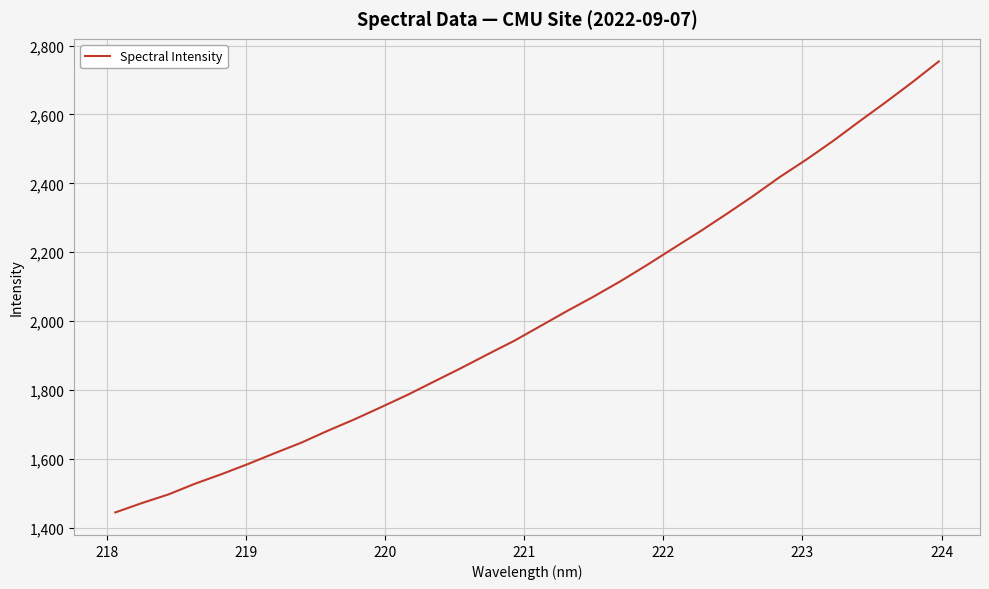

What is the smallest value displayed?

1445.0